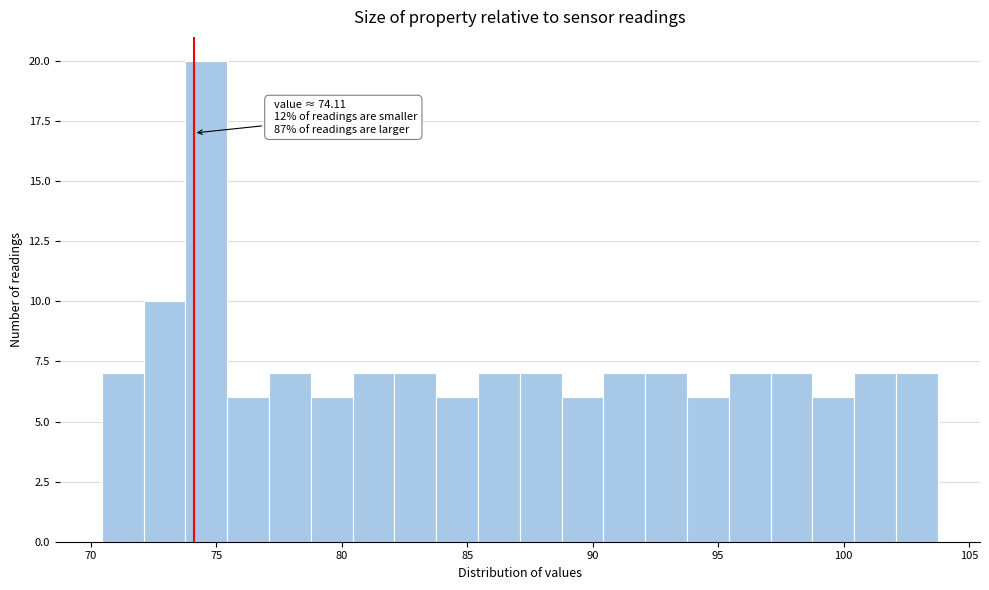

Read against the x-axis, roughly where is the centre of the tallest bar?

74.5